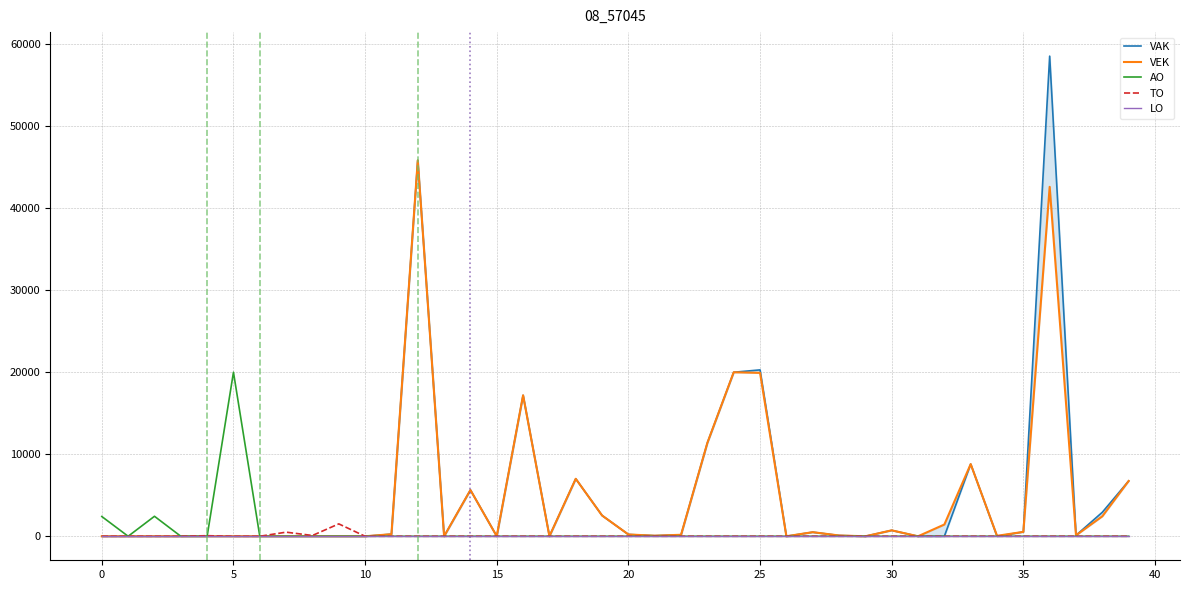

True or false: LO and AO cross at least once.

False